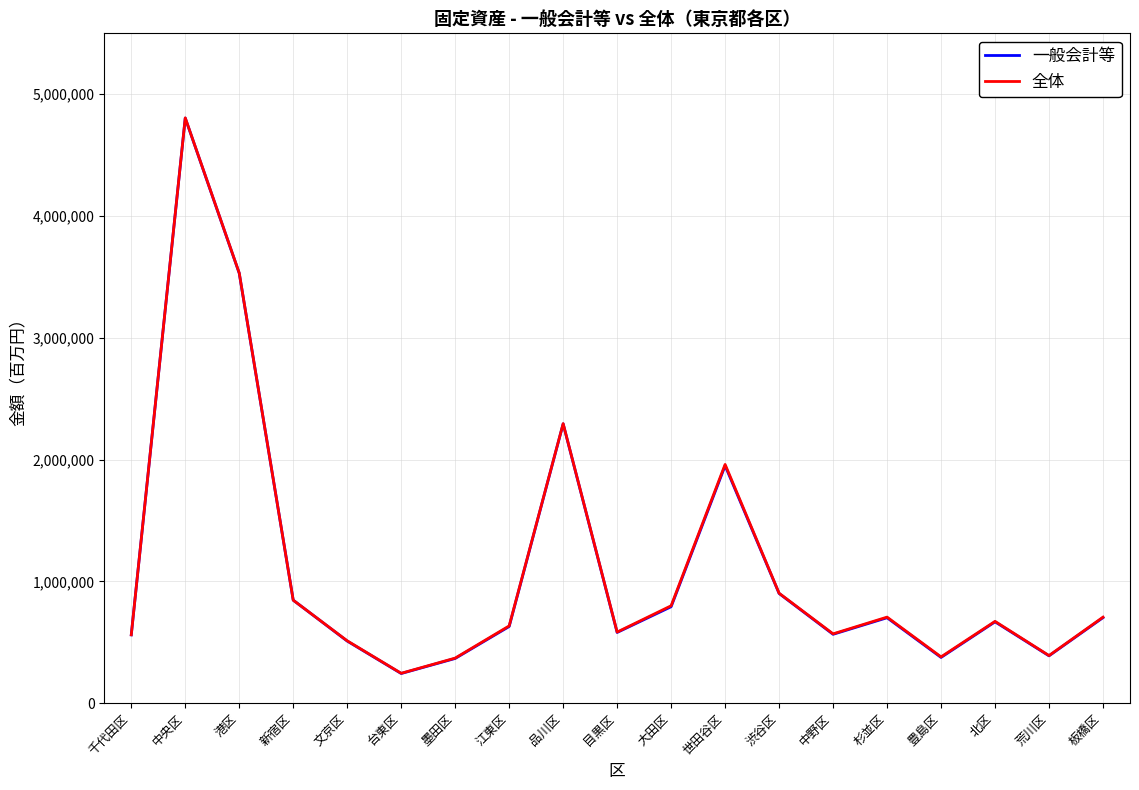

Which series has the largest range (max minus min)?

一般会計等